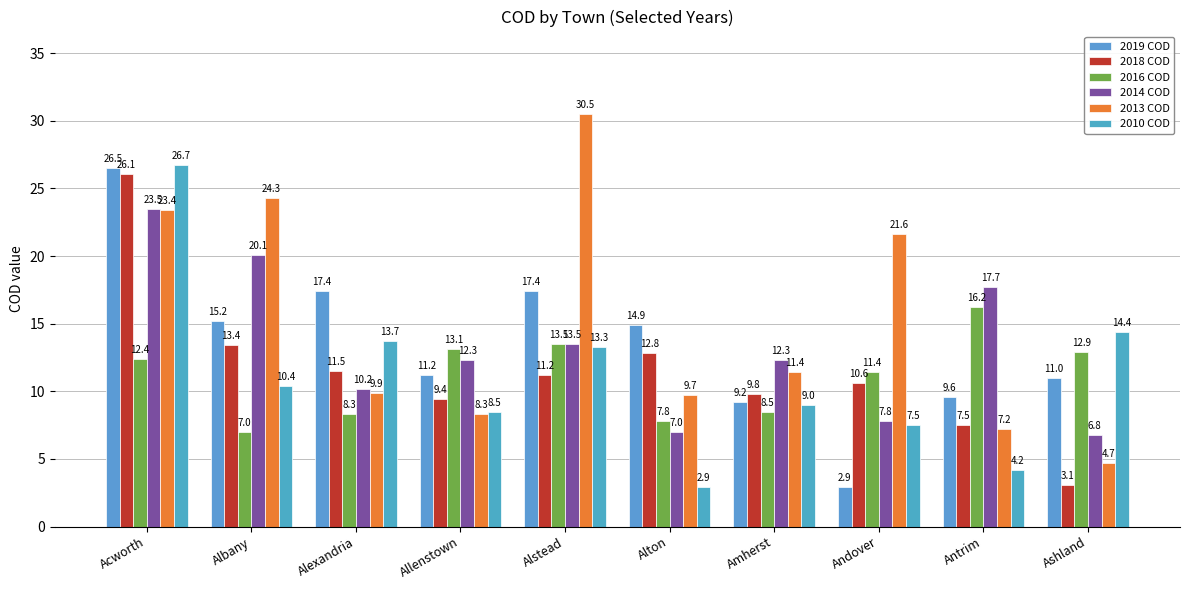

What is the difference between the second highest and minimum values in the 2018 COD series?

10.3